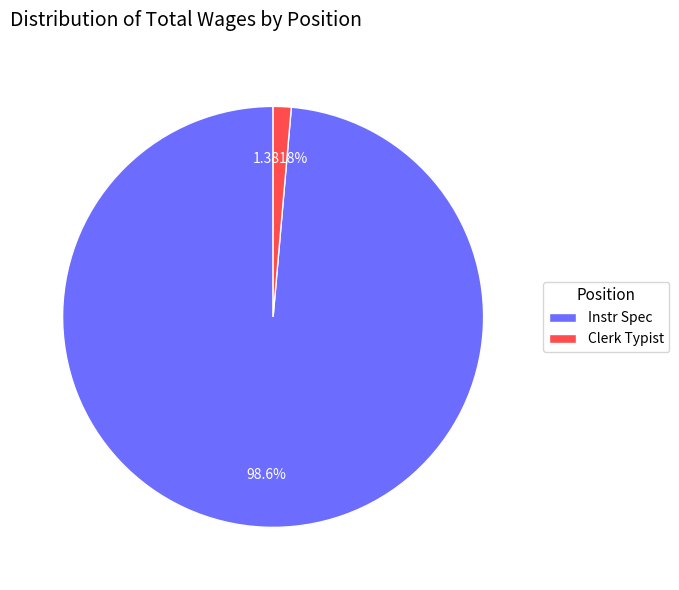

Approximately how many times larger is the value at Instr Spec compared to Clerk Typist?

71.4